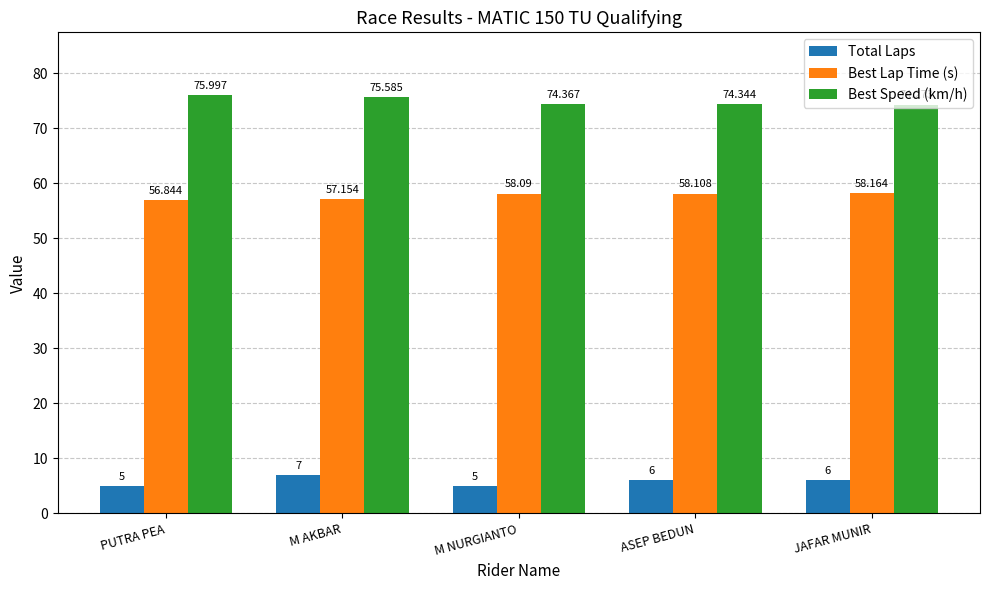

List the series in order of their peak value, highest first.

Best Speed (km/h), Best Lap Time (s), Total Laps